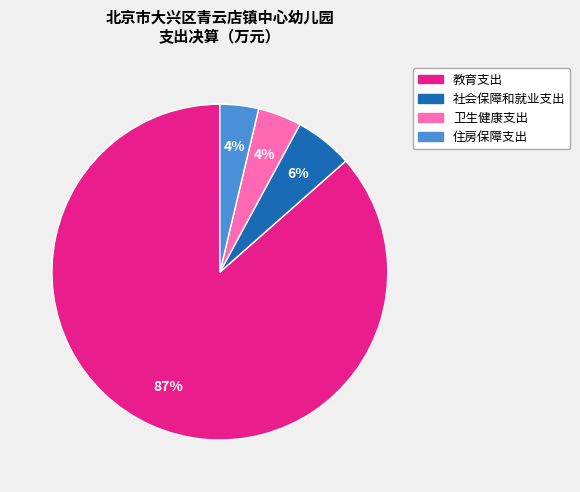

Which category has the biggest portion of the pie?

教育支出